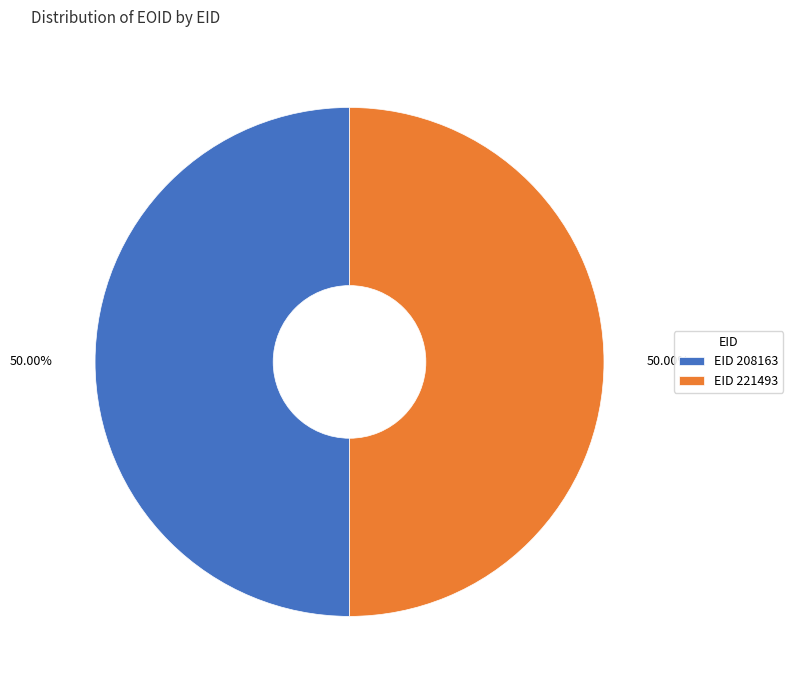

How many segments does this pie chart have?

2